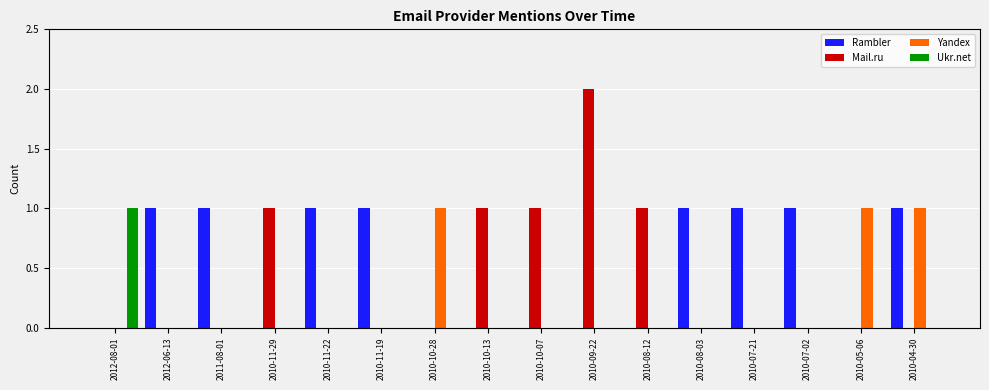

The value of Mail.ru at 2010-10-07 is 0. True or false?

False